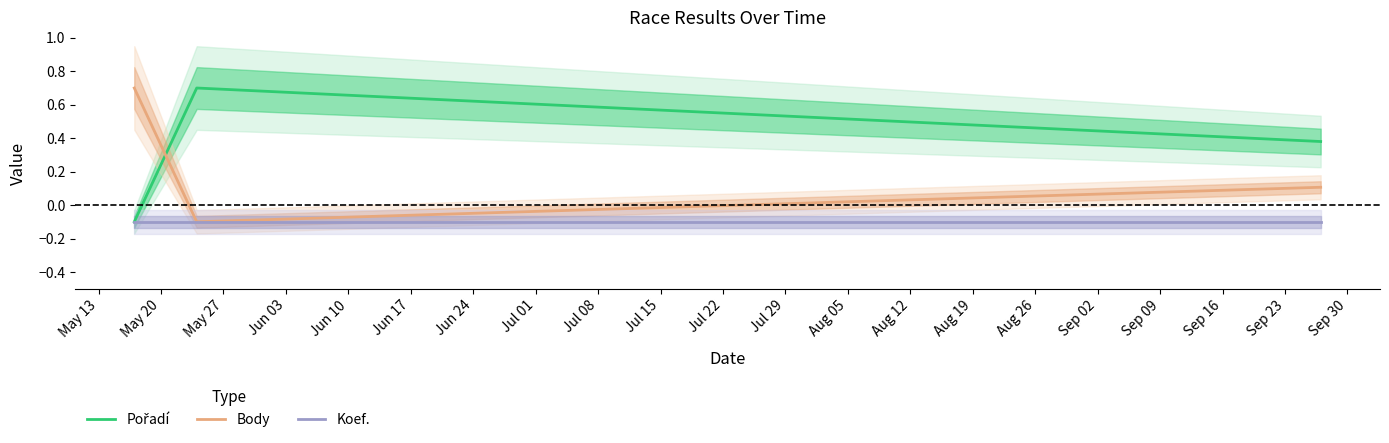

What are all the series names shown in the legend?

Pořadí, Body, Koef.